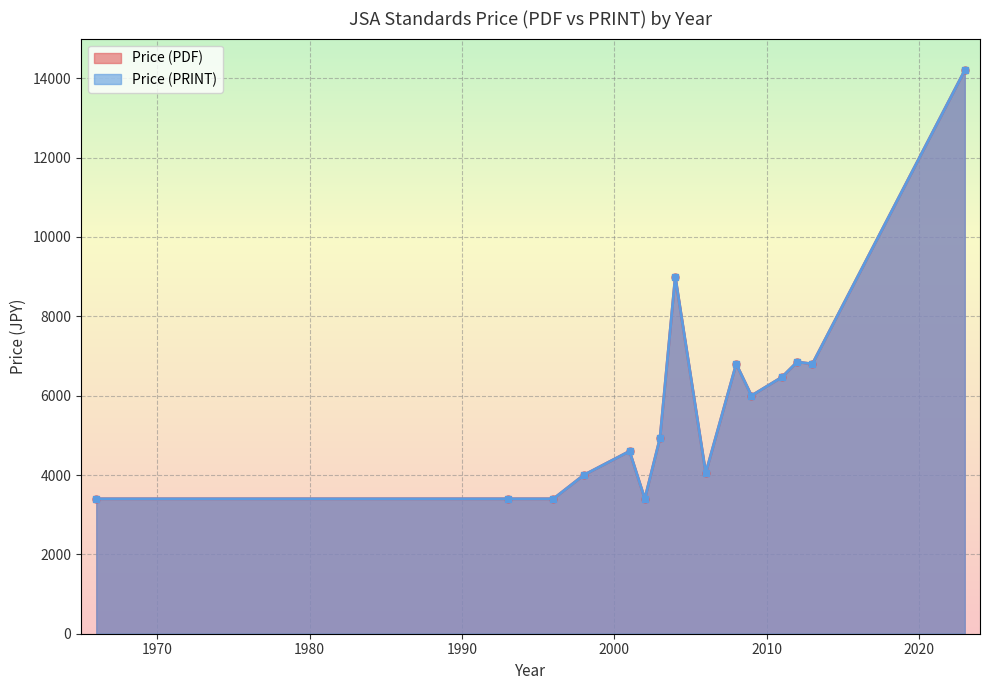

What is the difference between the Price (PRINT) values at 2009 and 2003?

1200